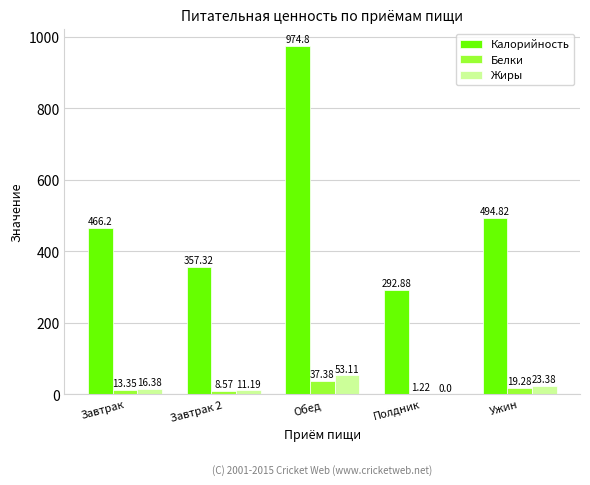

Which series changed the most between Завтрак and Завтрак 2?

Калорийность